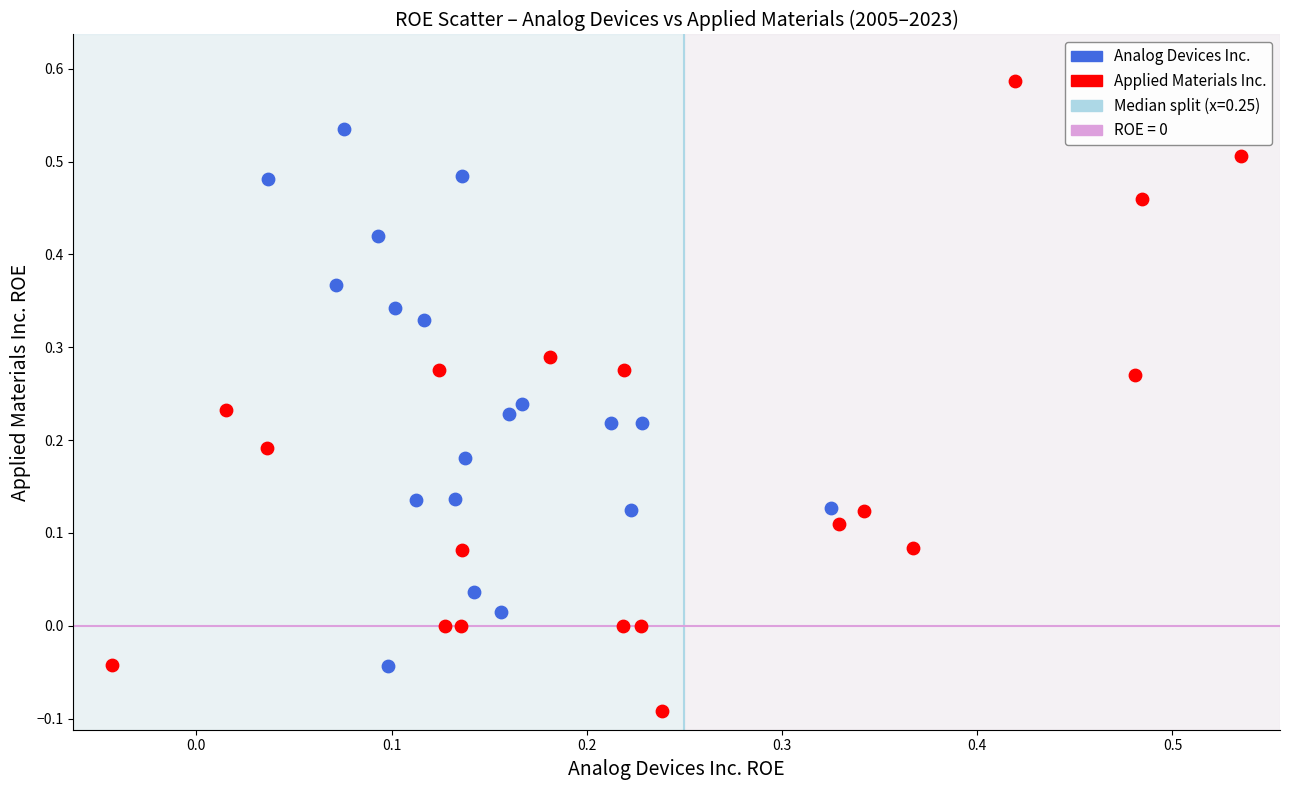

Which series reaches the maximum Y coordinate?

Applied Materials Inc.